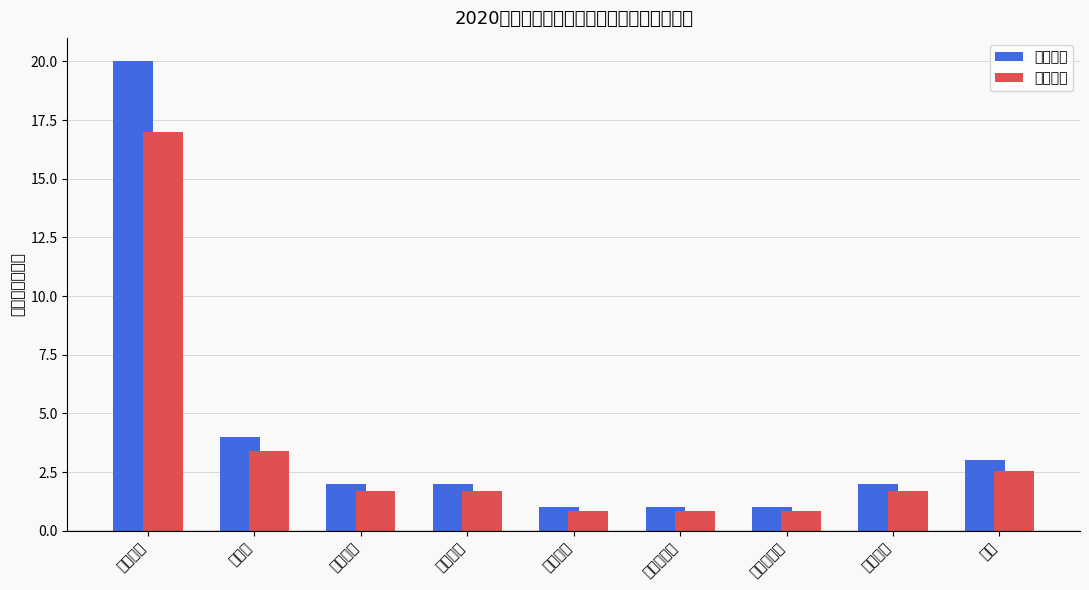

How many values in the 参考人数 series exceed 1?

6